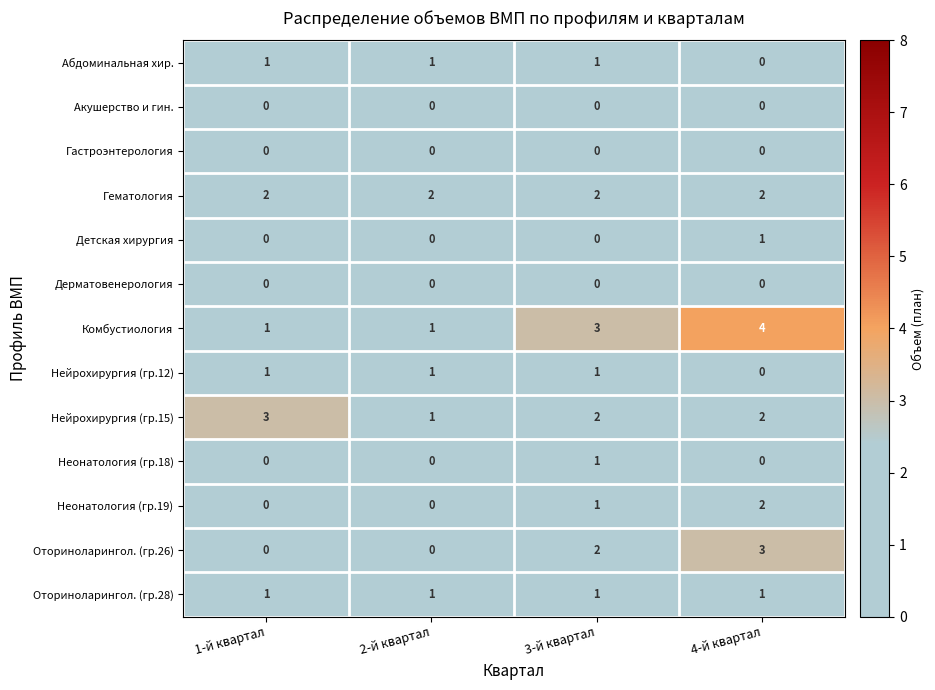

What is the difference between the highest and lowest values at 3-й квартал?

3